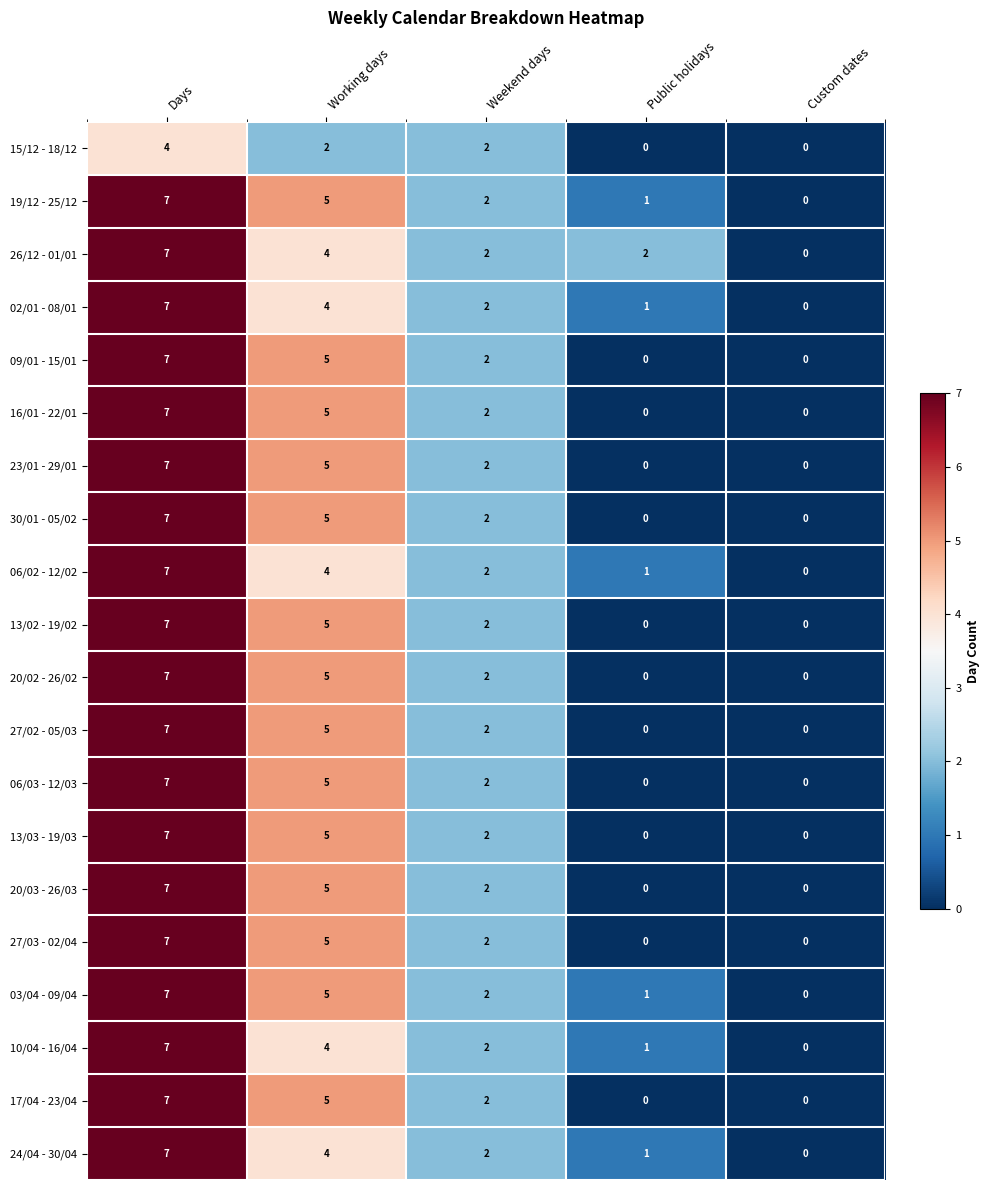

What value does the 19/12 - 25/12 series have at Days?

7